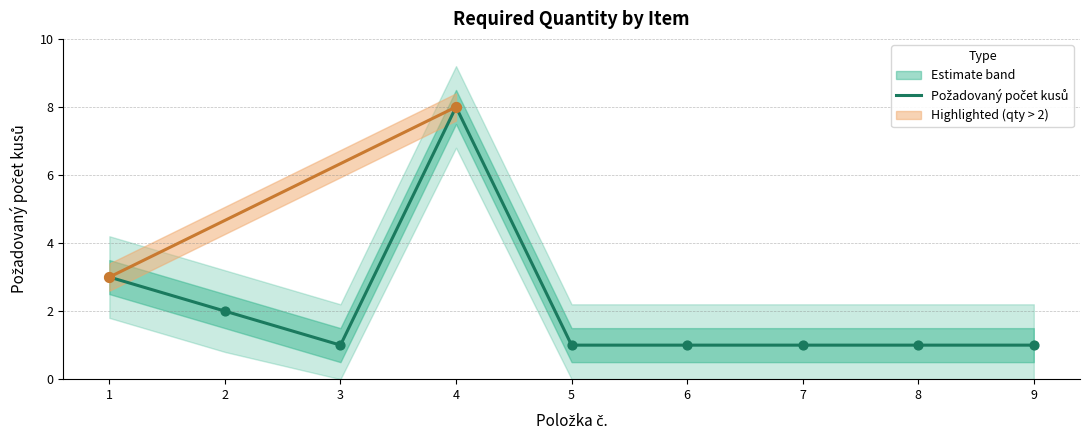

Which has a higher value, 1 or 6?

1